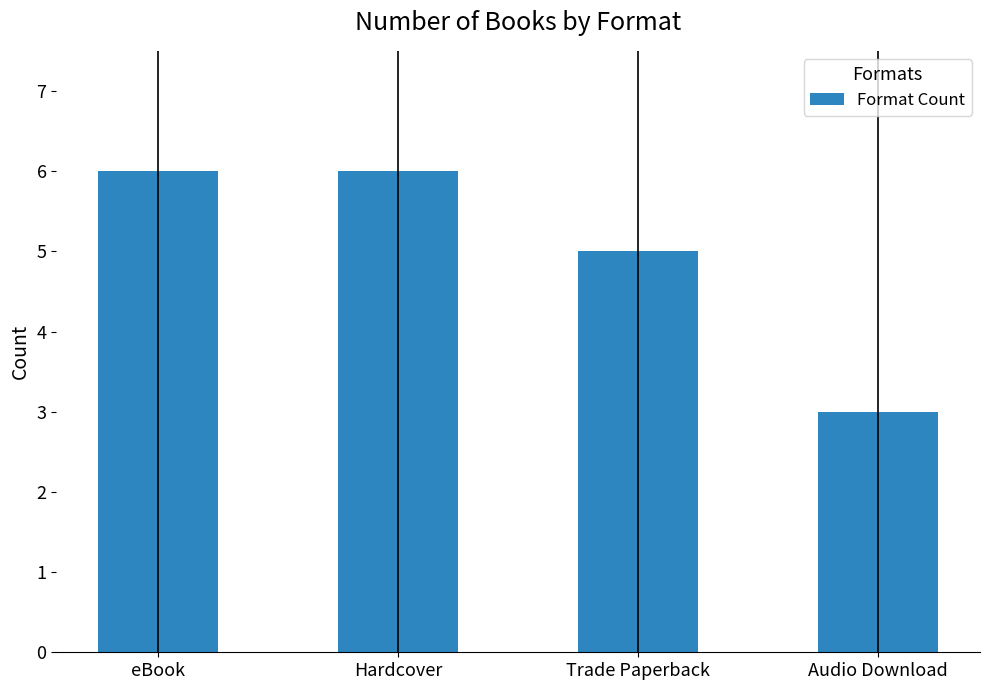

True or false: the data shows 6 at Hardcover.

True